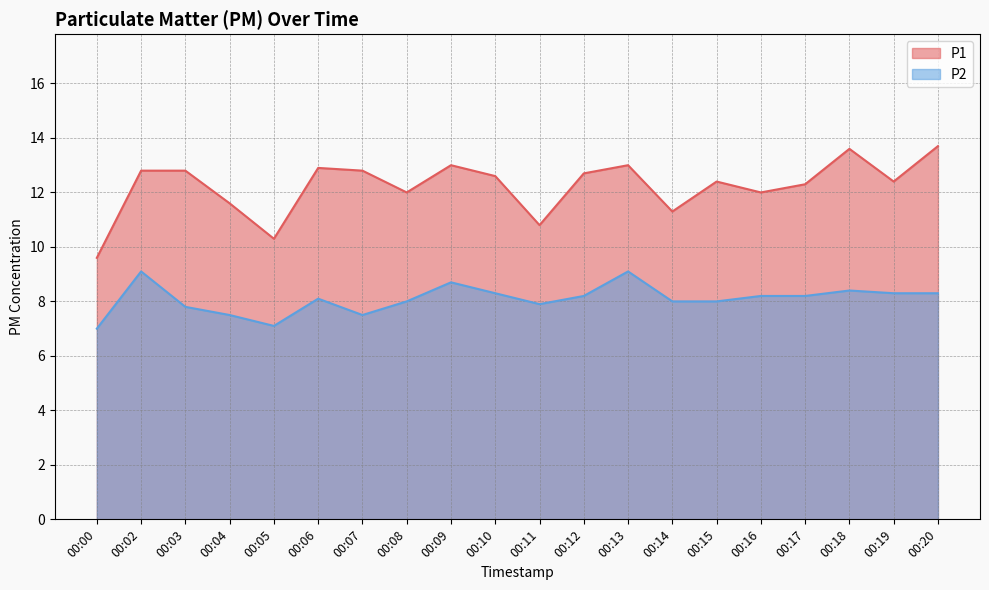

What is the difference between the highest and lowest values at 00:12?

4.5